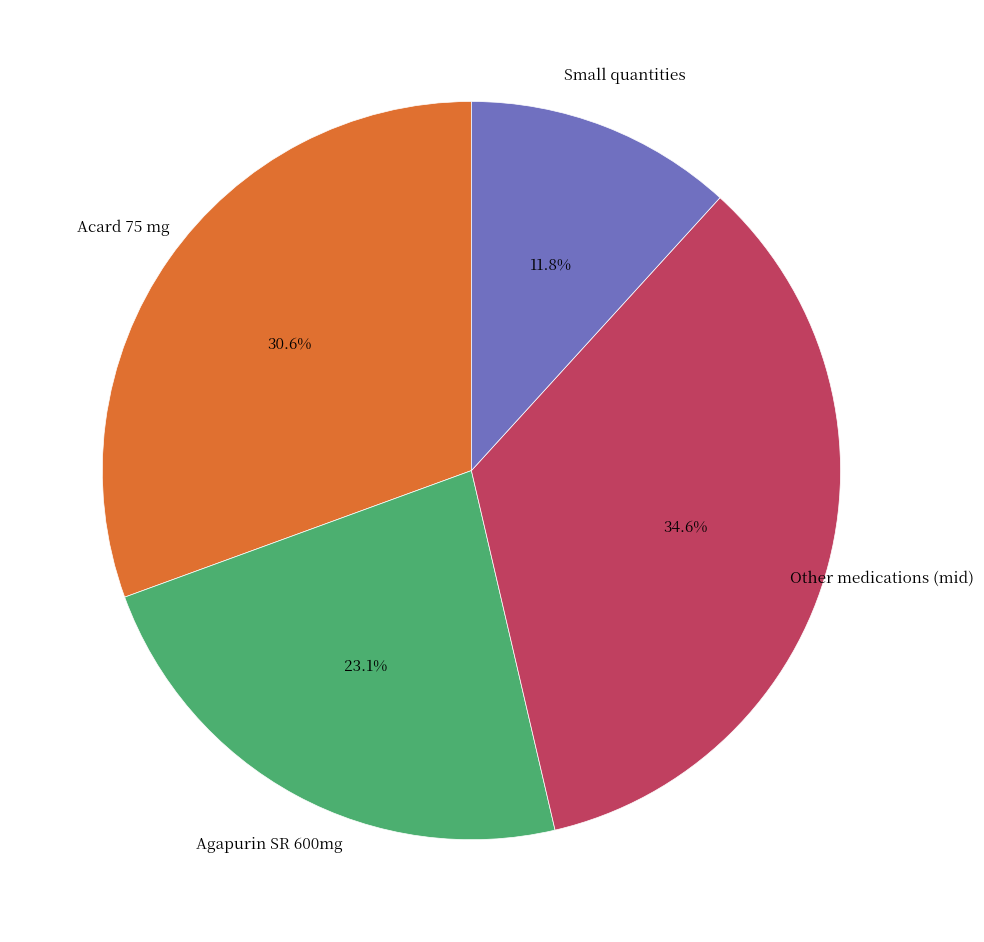

Is there a majority slice in this chart?

No